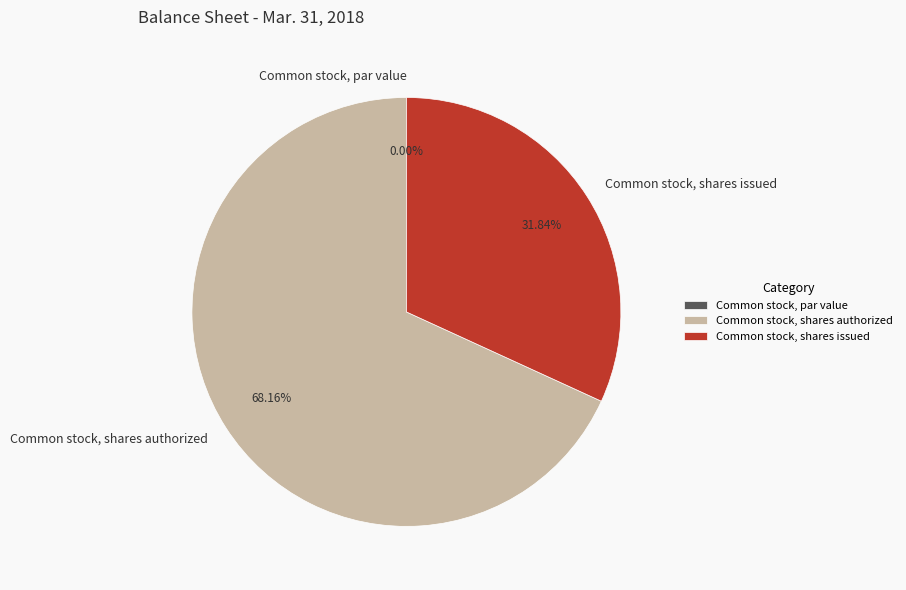

Which has a higher value, Common stock, shares authorized or Common stock, par value?

Common stock, shares authorized